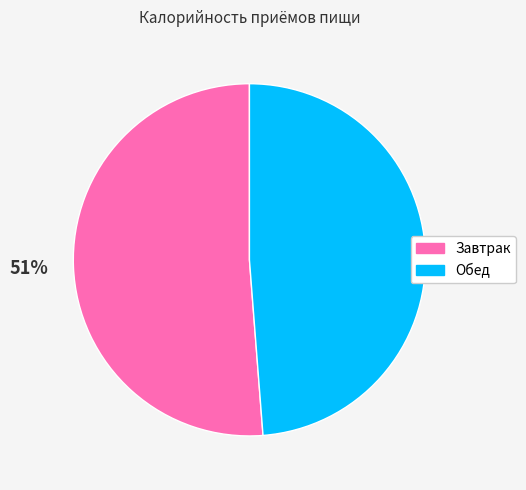

To the nearest percent, what is the combined percentage of Обед and Завтрак?

100%